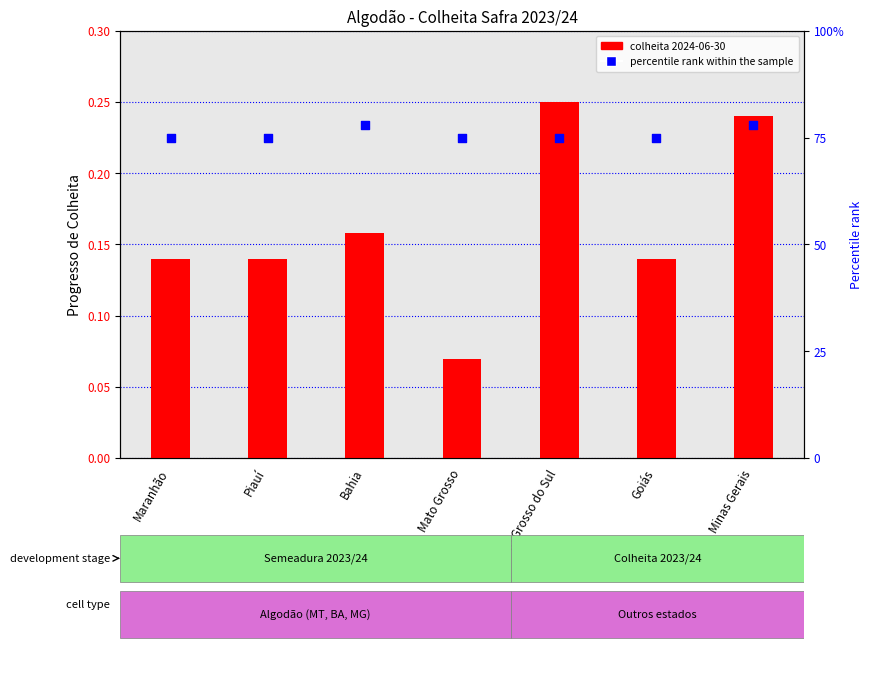

Is the value of 2024-06-30 (colheita) at Bahia greater than the value of percentile rank within the sample at Minas Gerais?

No